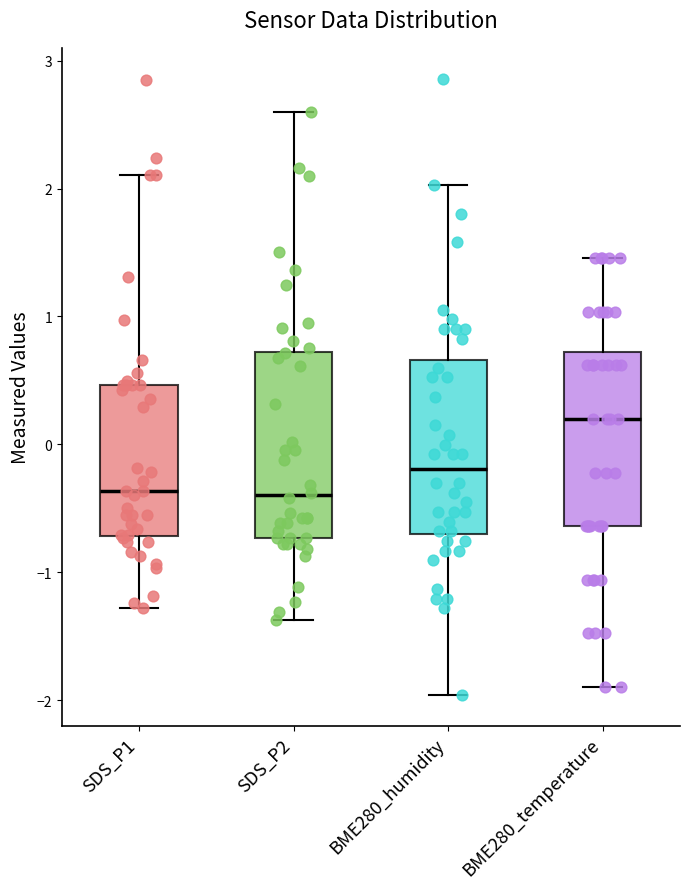

Where is the upper edge of the box for SDS_P2 on the y-axis? The values are not printed on the chart, so give them approximately, as read against the axis.

0.7